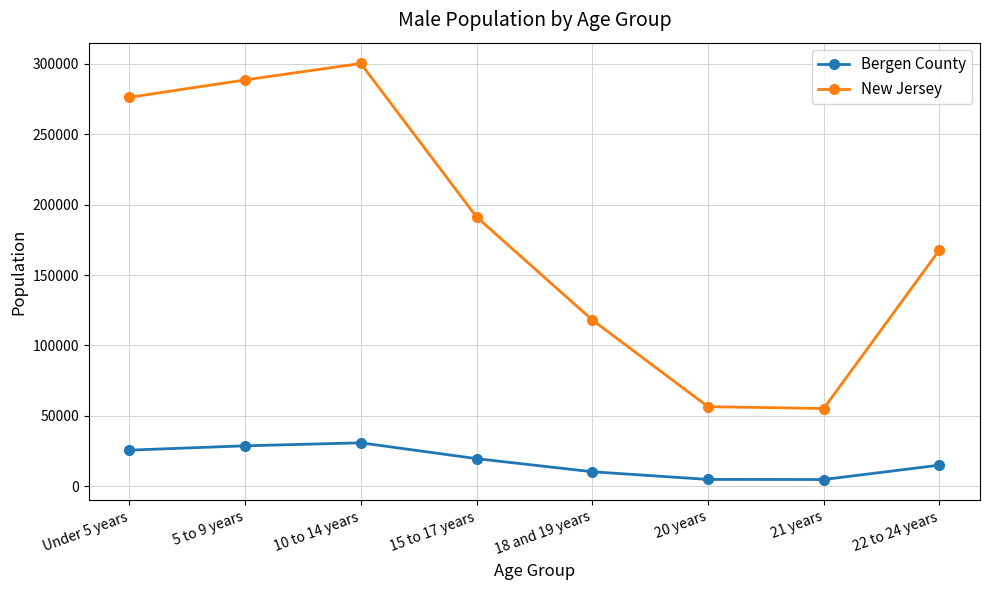

Which series has the largest range (max minus min)?

New Jersey